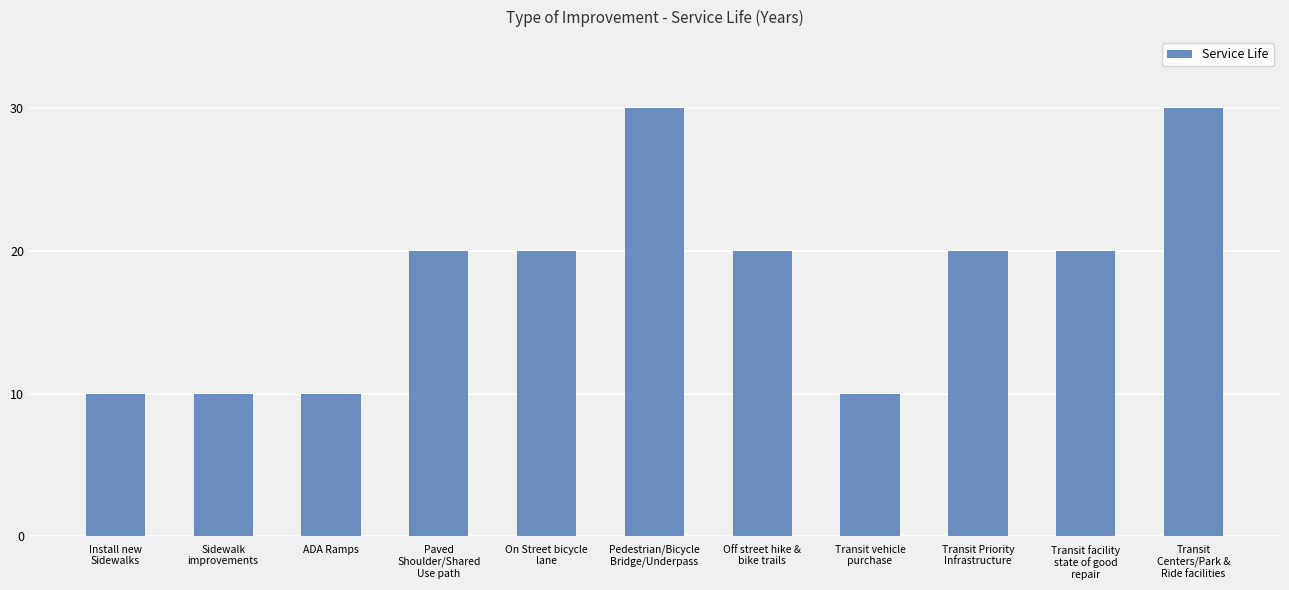

What is the value of the 5th bar from the left?

20